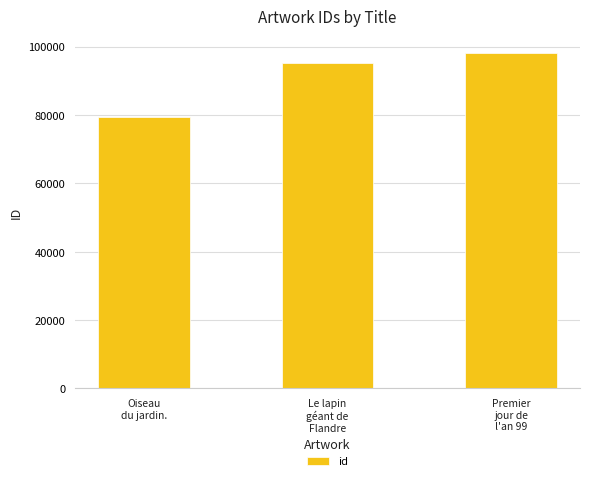

Does the chart contain stacked bars?

No